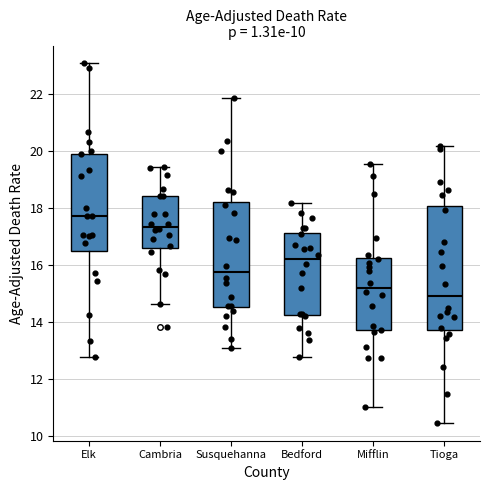

Which box is the tallest, from its lower edge to its upper edge?

Tioga